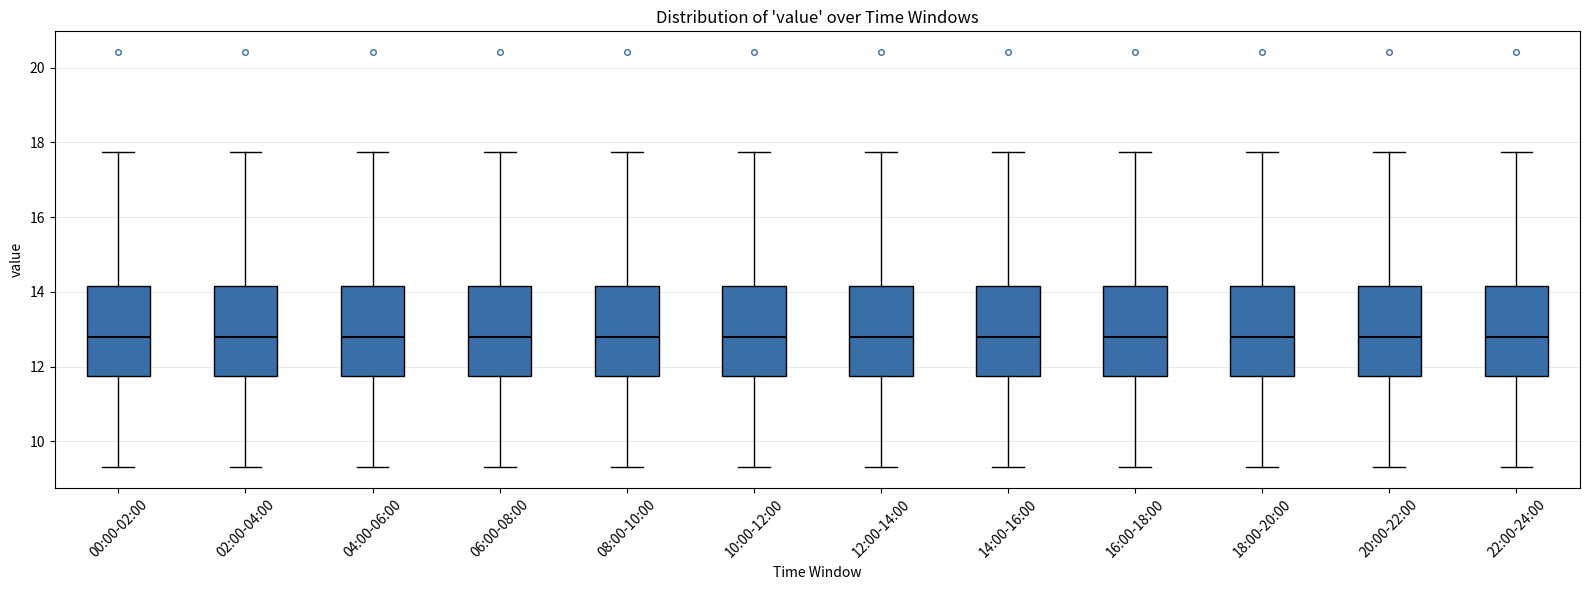

Reading left to right, transcribe this box plot: for each box, give where its median line is, the range the box spans, and where its two whiskers end, as read against the y-axis. The values are not printed on the chart, so give them approximately, as read against the axis.

00:00-02:00: median 12.8, box 11.8 to 14.2, whiskers 9.4 to 17.8
02:00-04:00: median 12.8, box 11.8 to 14.2, whiskers 9.4 to 17.8
04:00-06:00: median 12.8, box 11.8 to 14.2, whiskers 9.4 to 17.8
06:00-08:00: median 12.8, box 11.8 to 14.2, whiskers 9.4 to 17.8
08:00-10:00: median 12.8, box 11.8 to 14.2, whiskers 9.4 to 17.8
10:00-12:00: median 12.8, box 11.8 to 14.2, whiskers 9.4 to 17.8
12:00-14:00: median 12.8, box 11.8 to 14.2, whiskers 9.4 to 17.8
14:00-16:00: median 12.8, box 11.8 to 14.2, whiskers 9.4 to 17.8
16:00-18:00: median 12.8, box 11.8 to 14.2, whiskers 9.4 to 17.8
18:00-20:00: median 12.8, box 11.8 to 14.2, whiskers 9.4 to 17.8
20:00-22:00: median 12.8, box 11.8 to 14.2, whiskers 9.4 to 17.8
22:00-24:00: median 12.8, box 11.8 to 14.2, whiskers 9.4 to 17.8